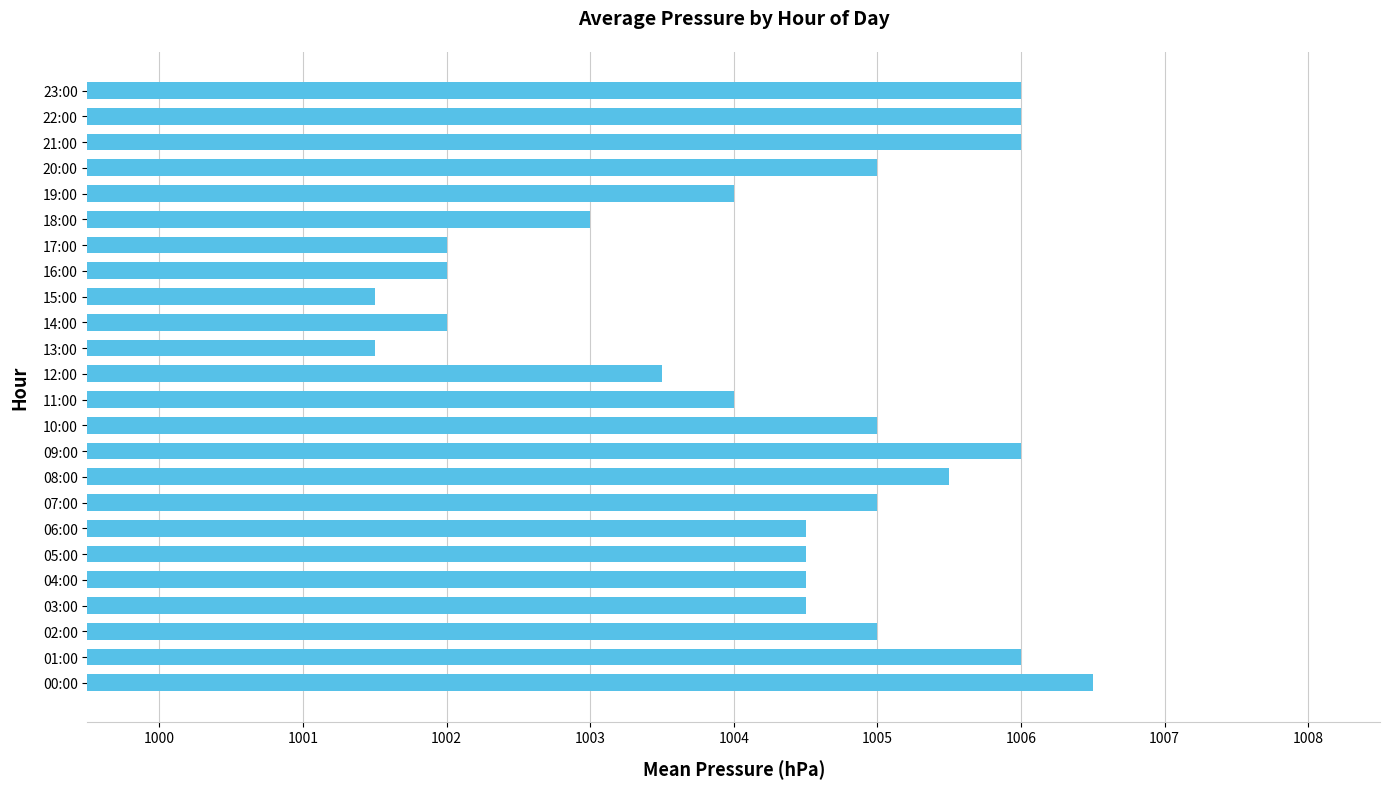

How many distinct data groups are displayed?

1